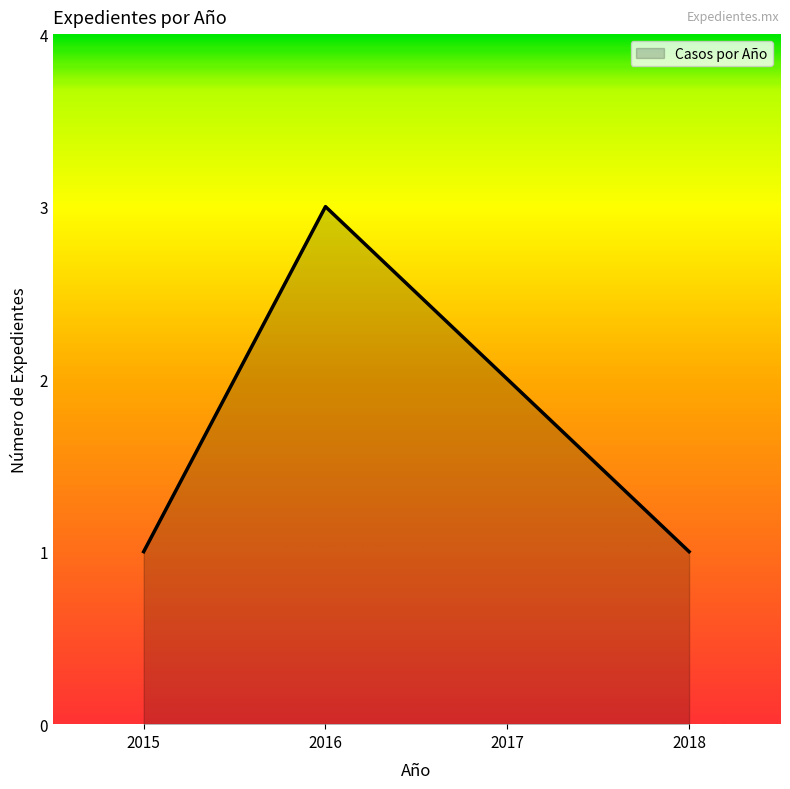

Count the number of data series in this chart.

1